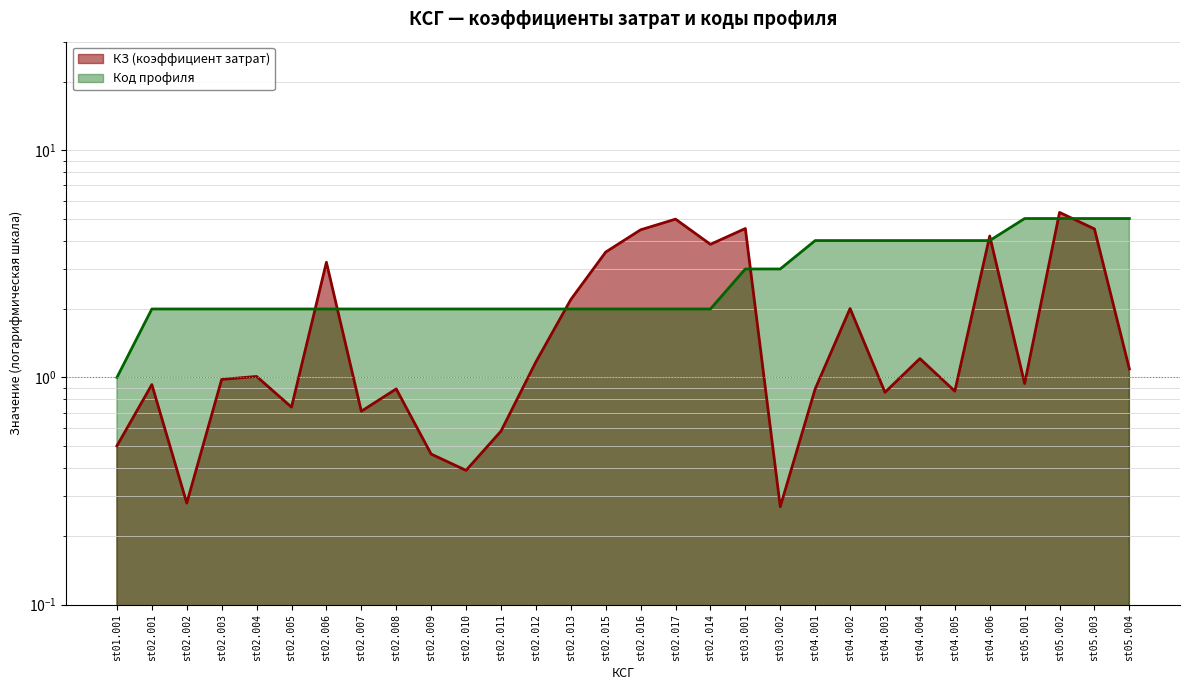

What is the difference between the second highest and minimum values in the КЗ (коэффициент затрат) series?

4.7